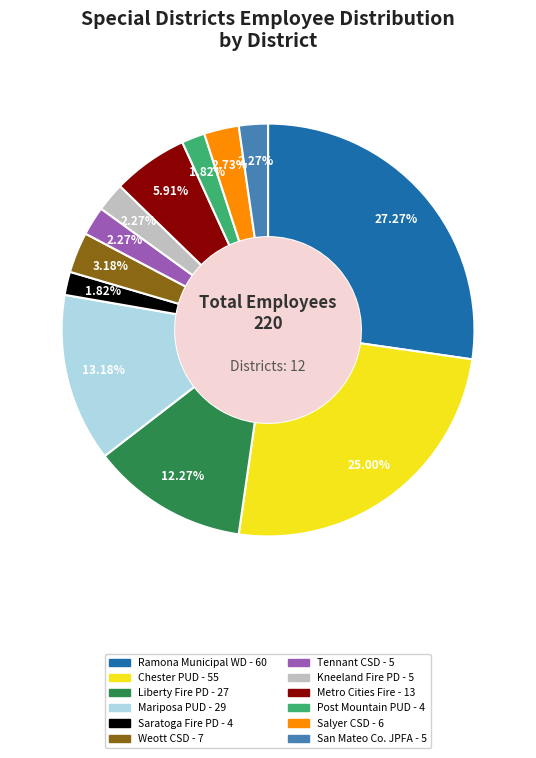

Is there a majority slice in this chart?

No